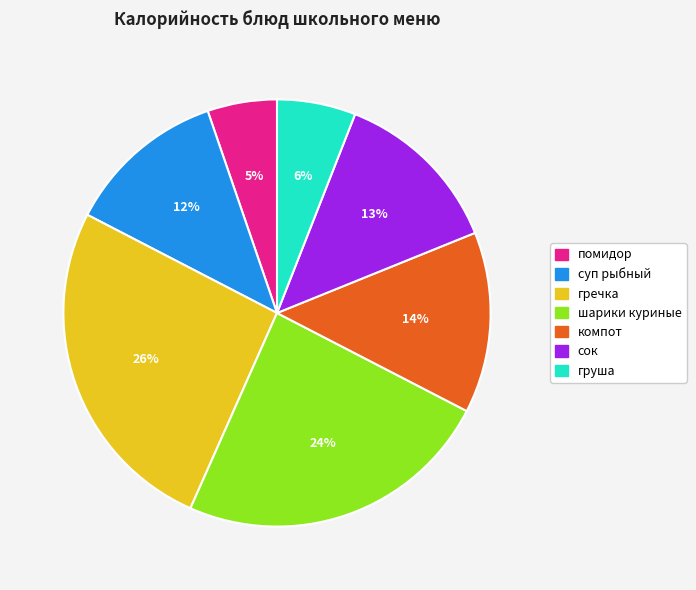

To the nearest percent, what is the combined percentage of гречка and груша?

32%